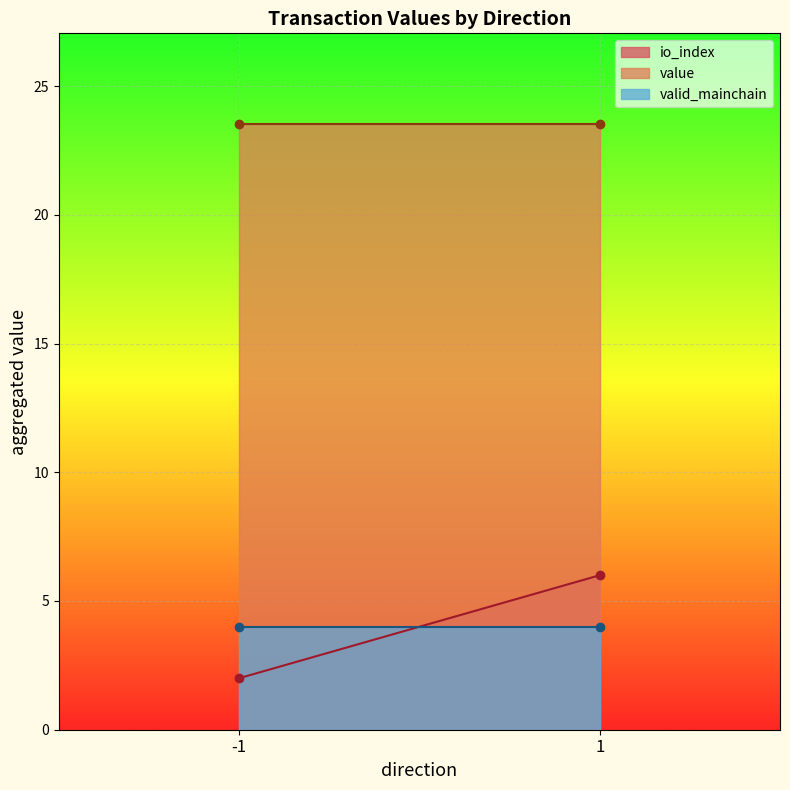

The value of valid_mainchain at 1 is 4.0. True or false?

True